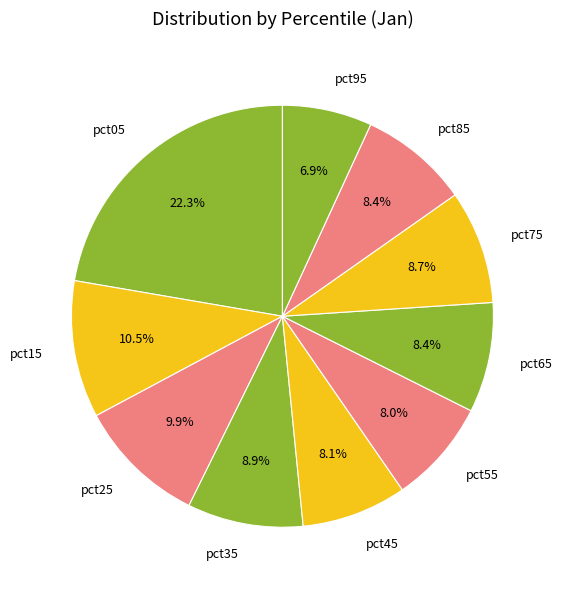

How many segments does this pie chart have?

10